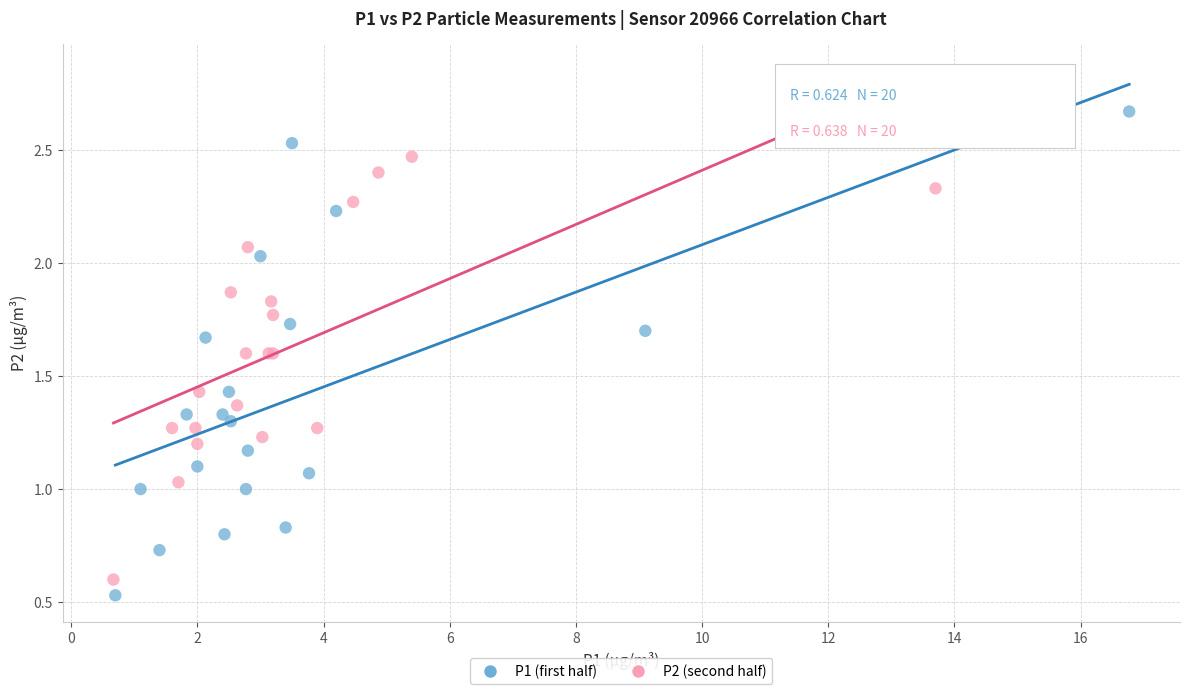

Which series has the largest Y range (max minus min)?

P1 (first half)